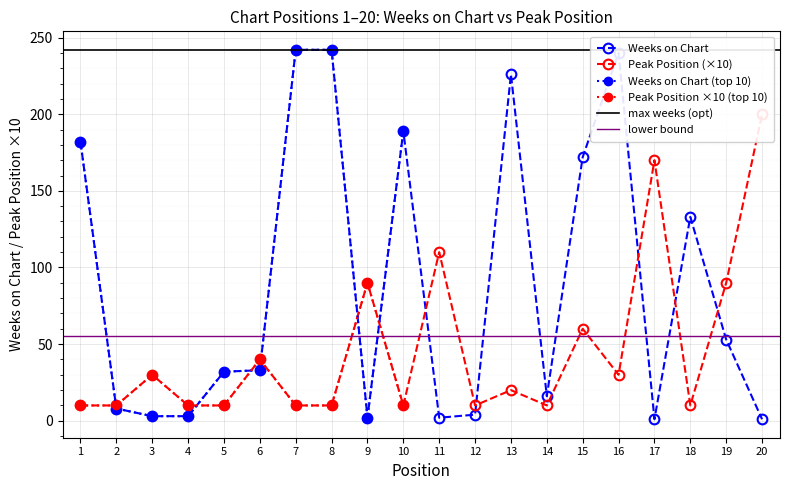

At which category does Peak Position reach its first local peak?

3